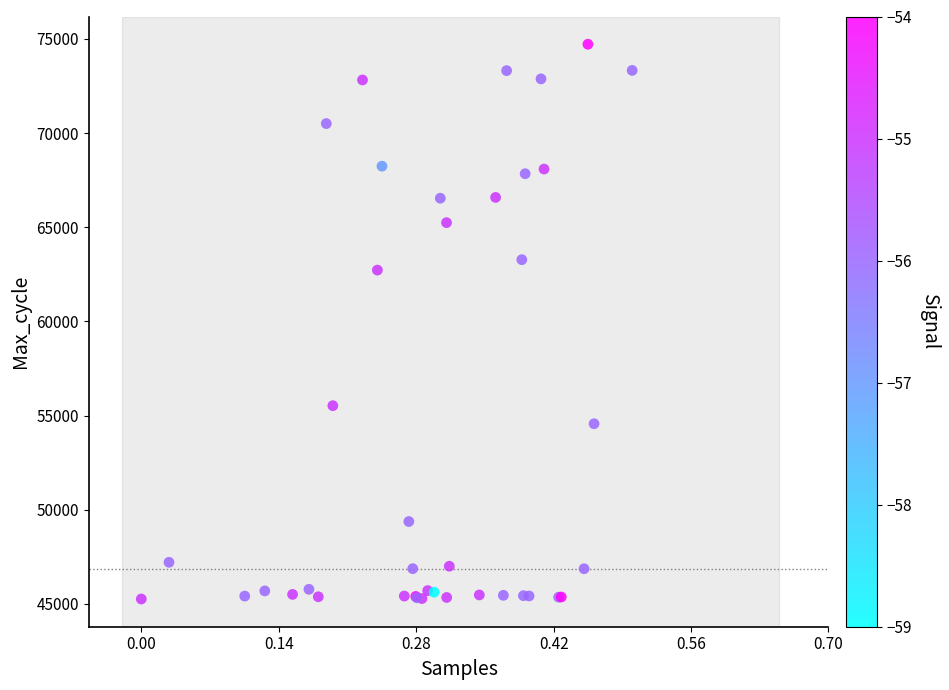

What Y value in the scatter plot is closest to 59986?

62722